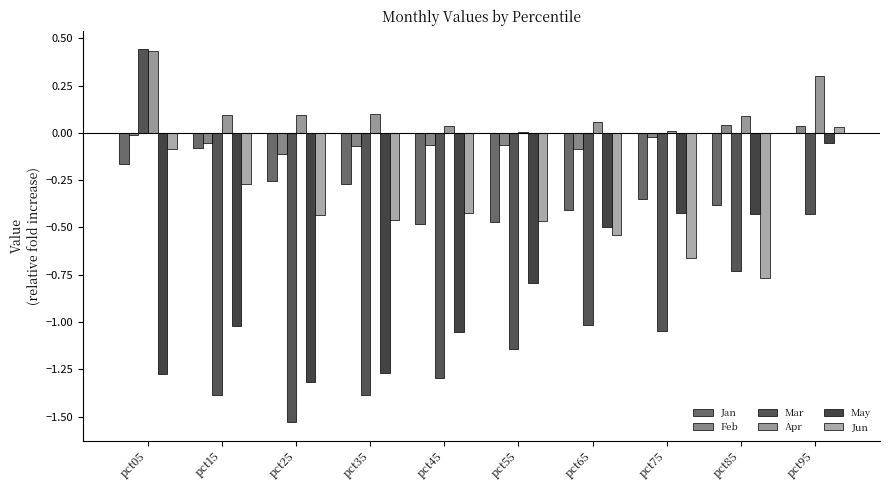

Reading left to right, what are all the values shown in this chart?

Jan: pct05=-0.2	pct15=-0.1	pct25=-0.3	pct35=-0.3	pct45=-0.5	pct55=-0.5	pct65=-0.4	pct75=-0.3	pct85=-0.4	pct95=-0.0
Feb: pct05=-0.0	pct15=-0.1	pct25=-0.1	pct35=-0.1	pct45=-0.1	pct55=-0.1	pct65=-0.1	pct75=-0.0	pct85=0.0	pct95=0.0
Mar: pct05=0.4	pct15=-1.4	pct25=-1.5	pct35=-1.4	pct45=-1.3	pct55=-1.1	pct65=-1.0	pct75=-1.0	pct85=-0.7	pct95=-0.4
Apr: pct05=0.4	pct15=0.1	pct25=0.1	pct35=0.1	pct45=0.0	pct55=0.0	pct65=0.1	pct75=0.0	pct85=0.1	pct95=0.3
May: pct05=-1.3	pct15=-1.0	pct25=-1.3	pct35=-1.3	pct45=-1.1	pct55=-0.8	pct65=-0.5	pct75=-0.4	pct85=-0.4	pct95=-0.1
Jun: pct05=-0.1	pct15=-0.3	pct25=-0.4	pct35=-0.5	pct45=-0.4	pct55=-0.5	pct65=-0.5	pct75=-0.7	pct85=-0.8	pct95=0.0